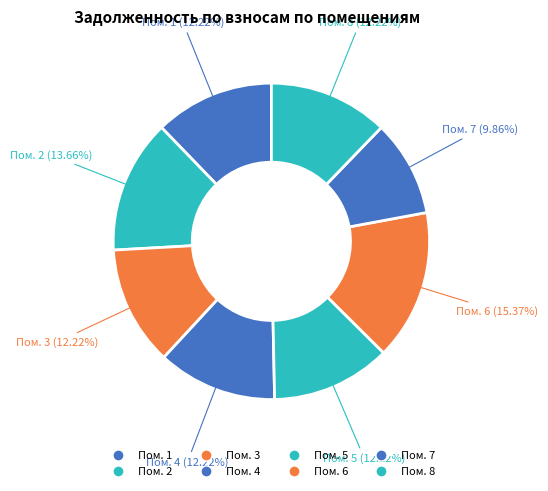

Does any single category account for the majority?

No